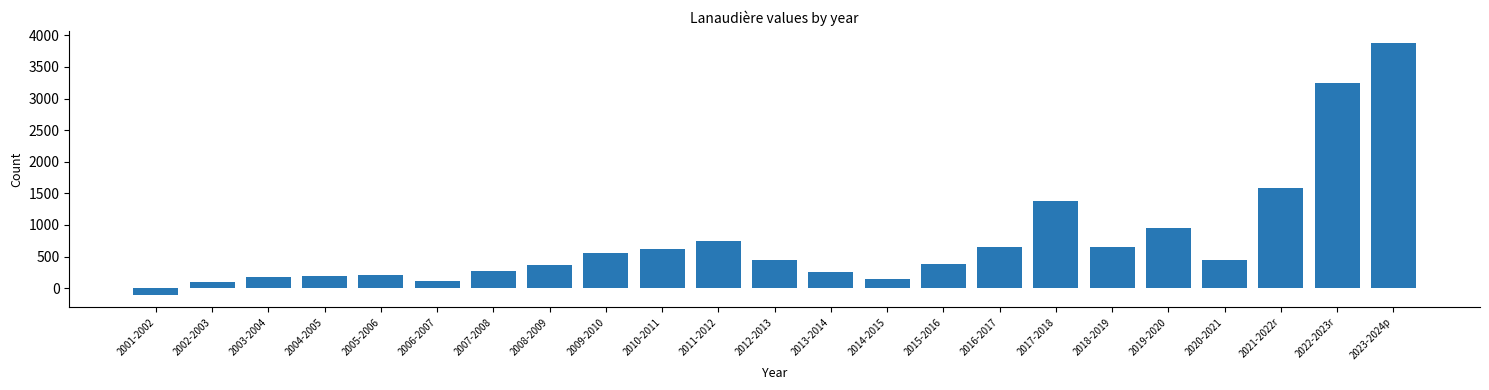

What is the minimum value shown in the chart?

-103